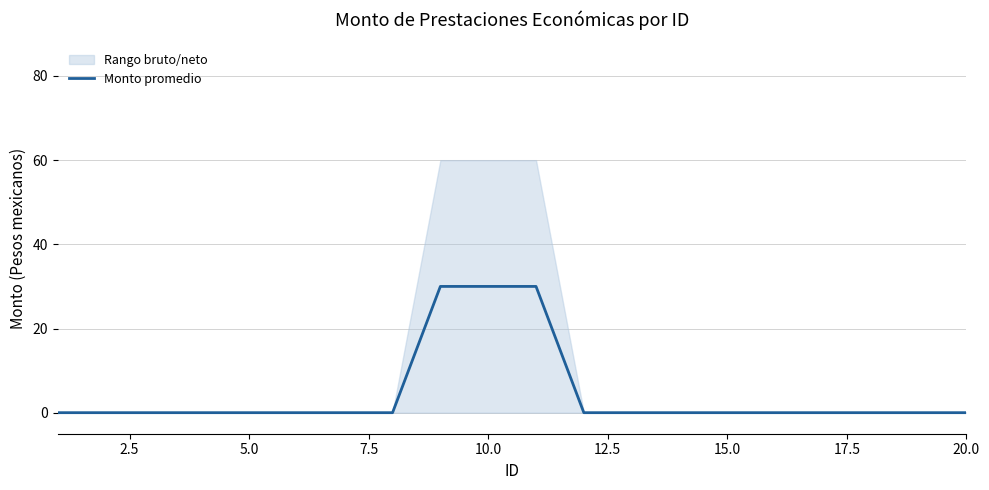

Is it true that Monto promedio equals 0 at 15.0?

True